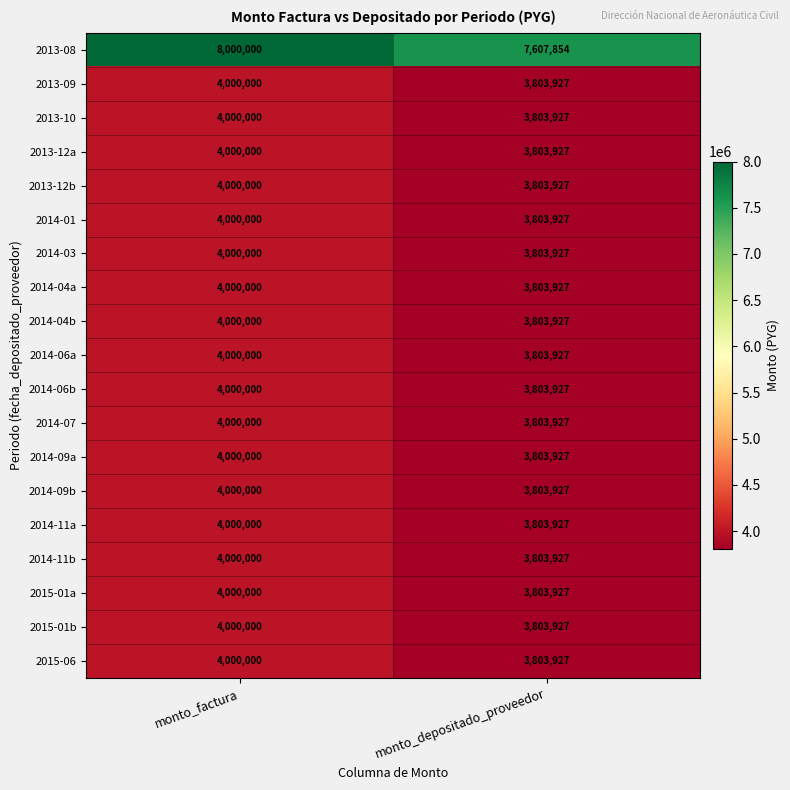

At which label is 2014-01 closest to 3901963?

monto_depositado_proveedor